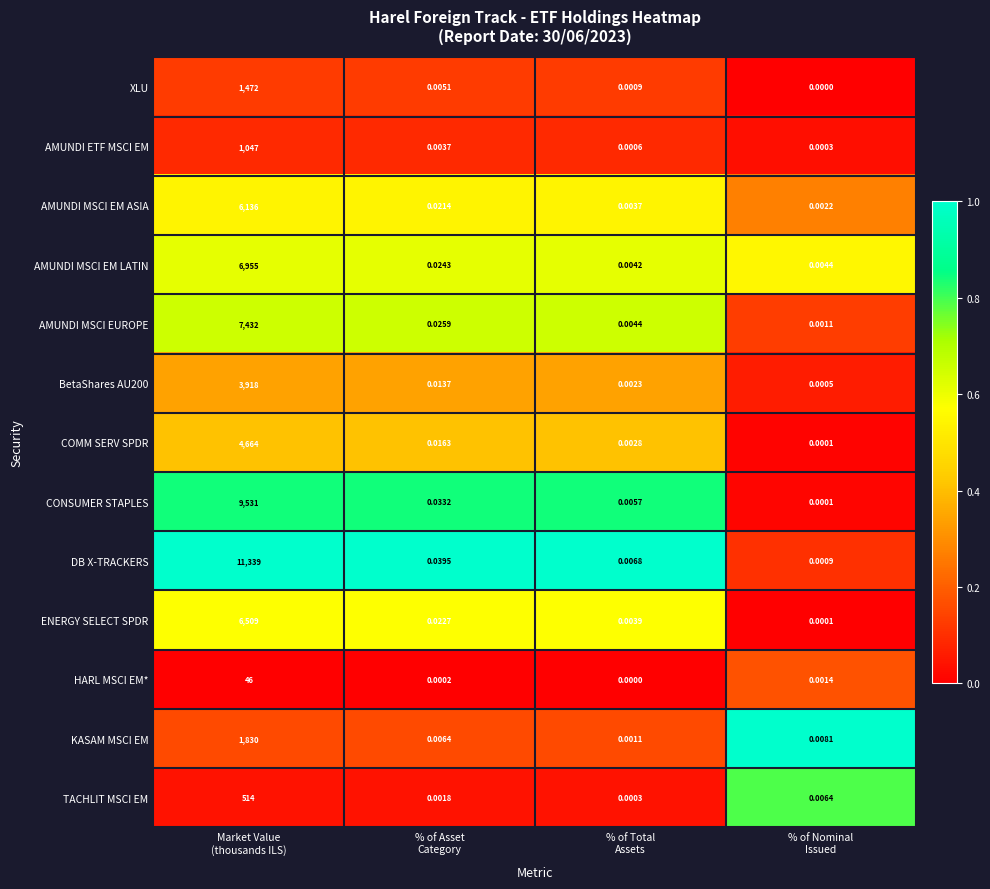

Which series has the largest range (max minus min)?

DB X-TRACKERS